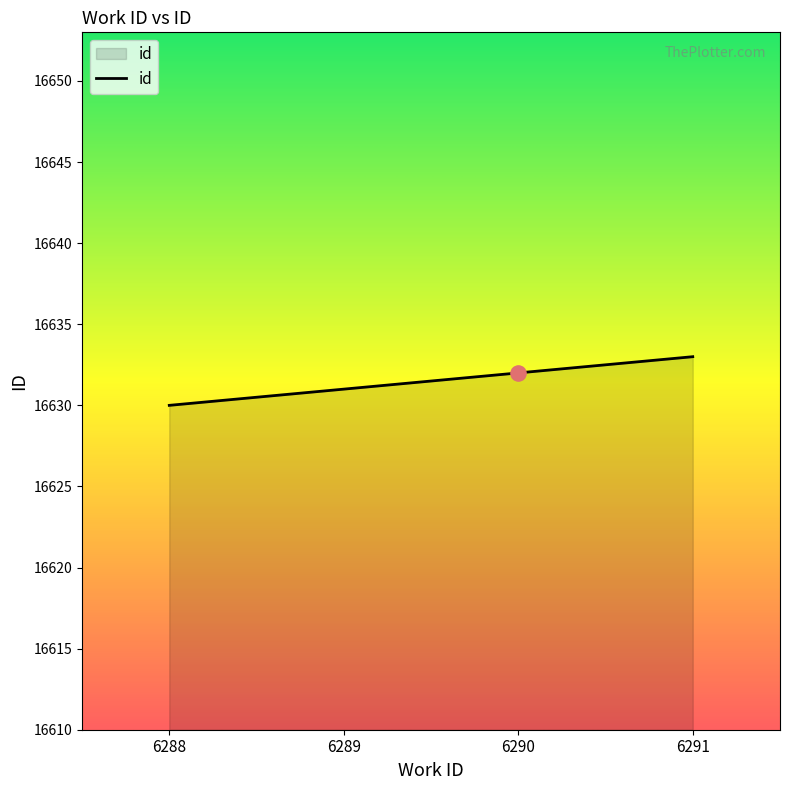

Which has a higher value, 6290 or 6288?

6290